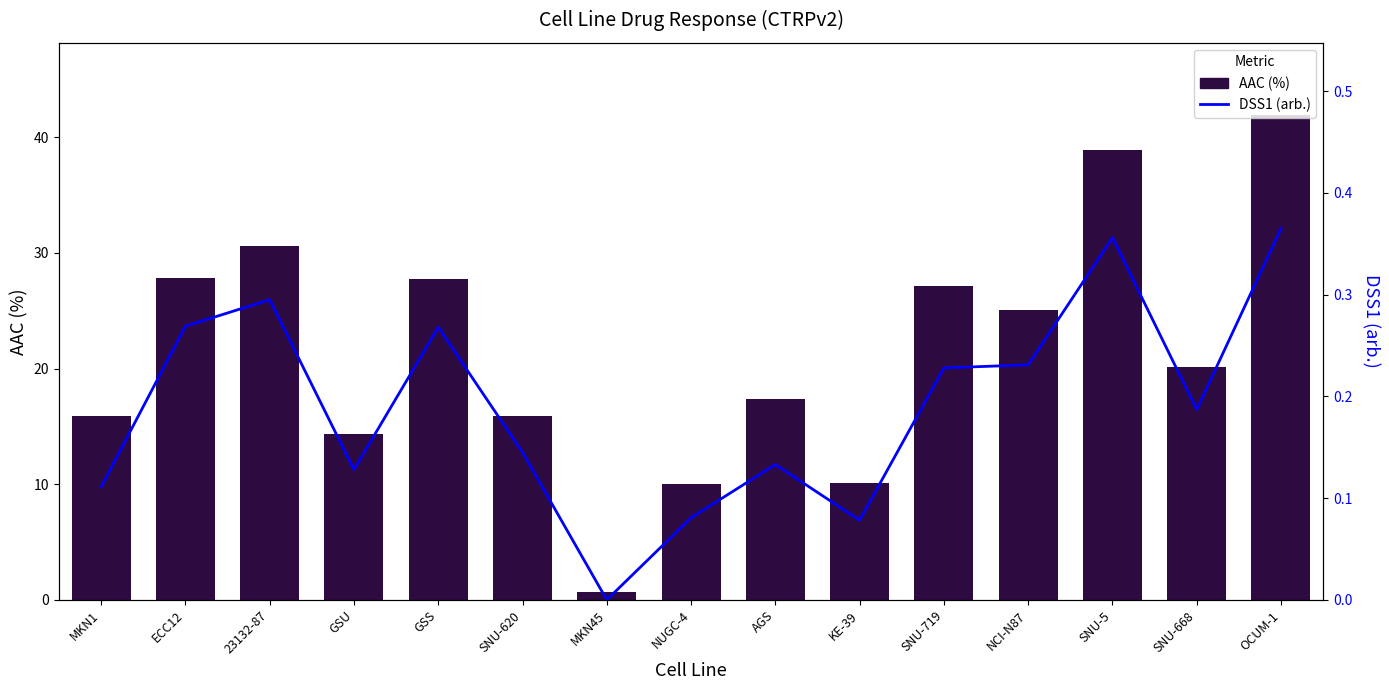

The value of AAC (%) at KE-39 is 15.2. True or false?

False